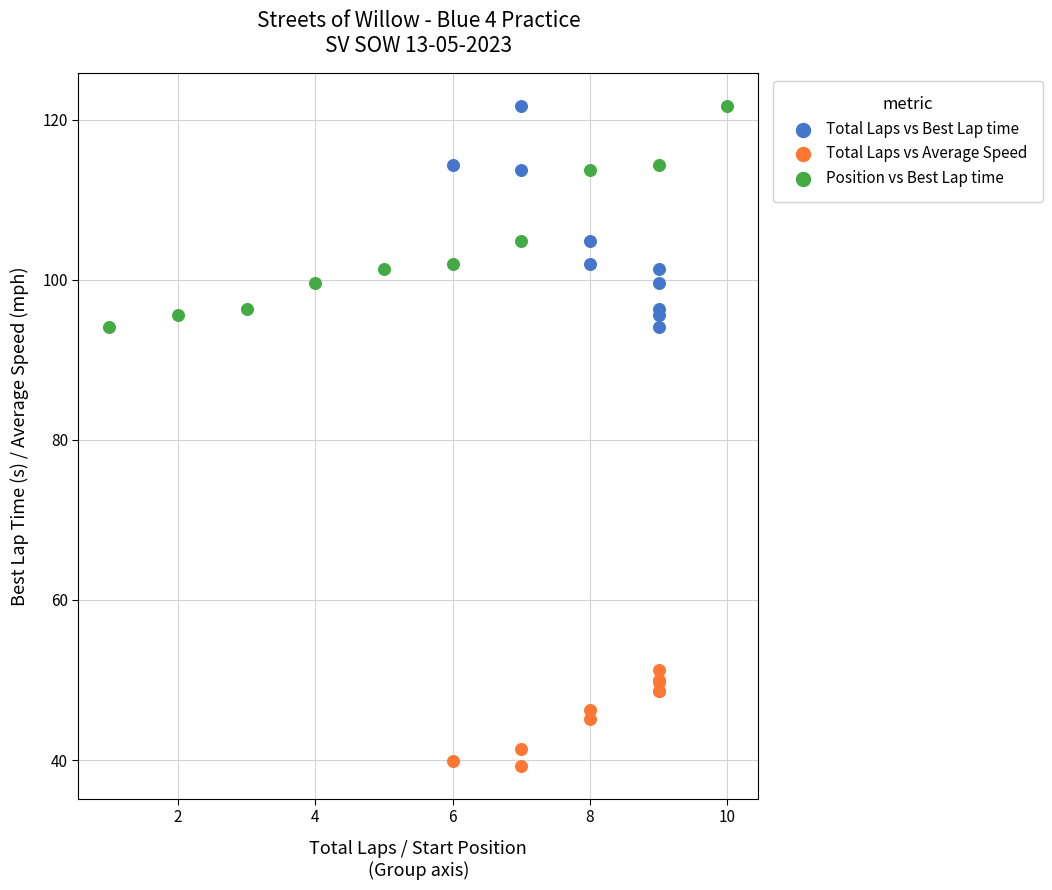

Which series contains the lowest Y value?

Total Laps vs Average Speed